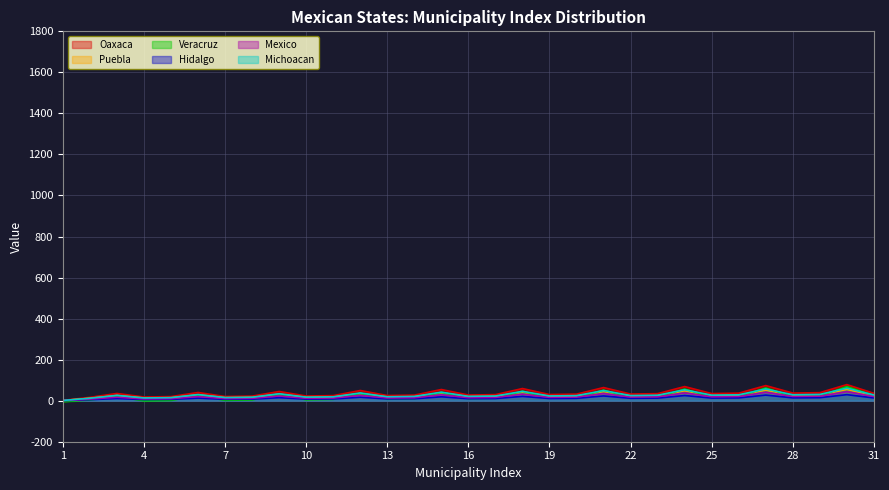

Read the Mexico value at 13, to the nearest 5.

25